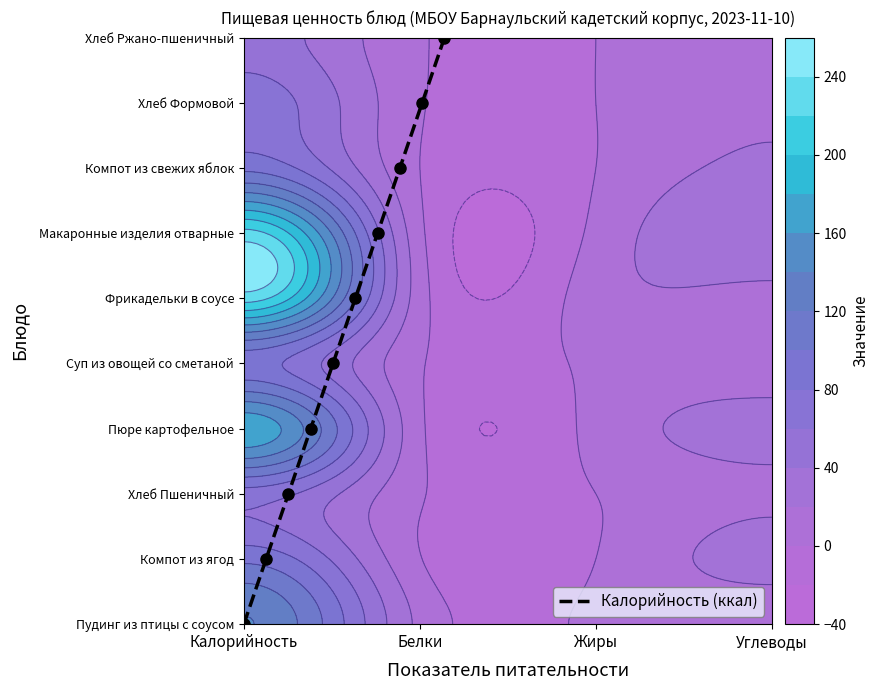

How many values are between 2 and 7?

6